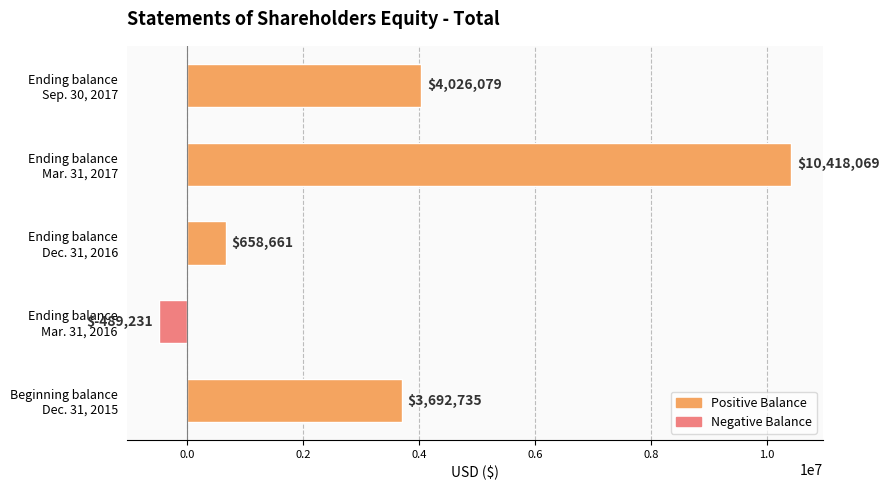

What is the minimum value shown in the chart?

-489231